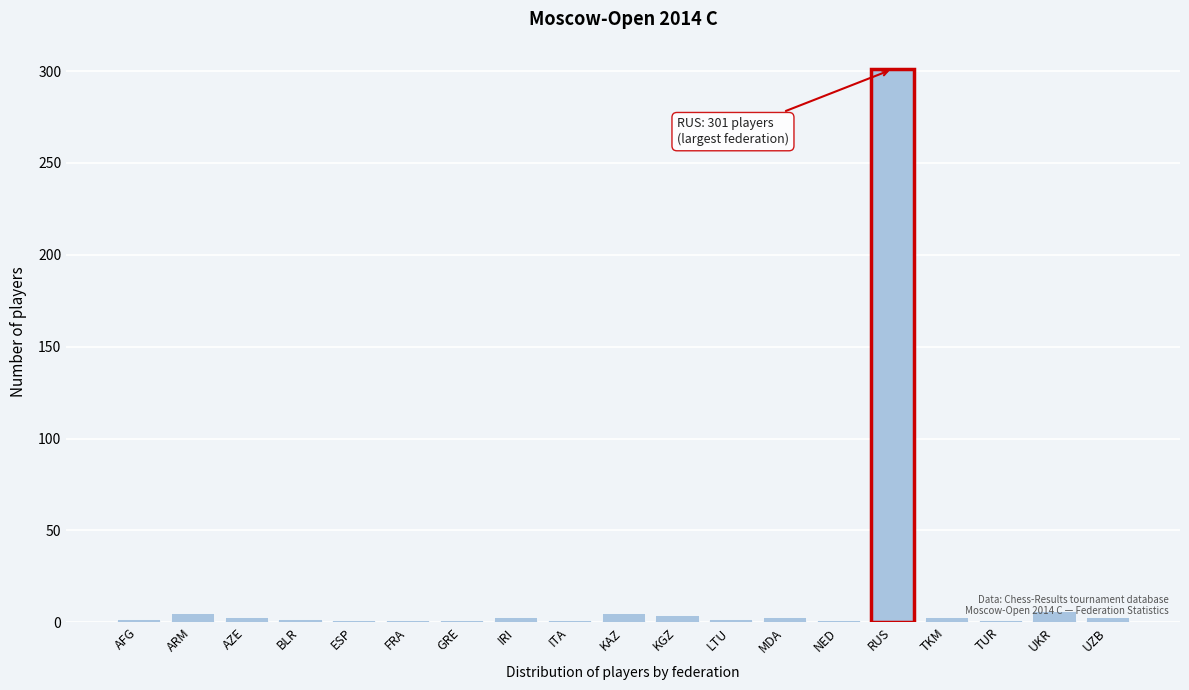

What is the sum of all values?

348